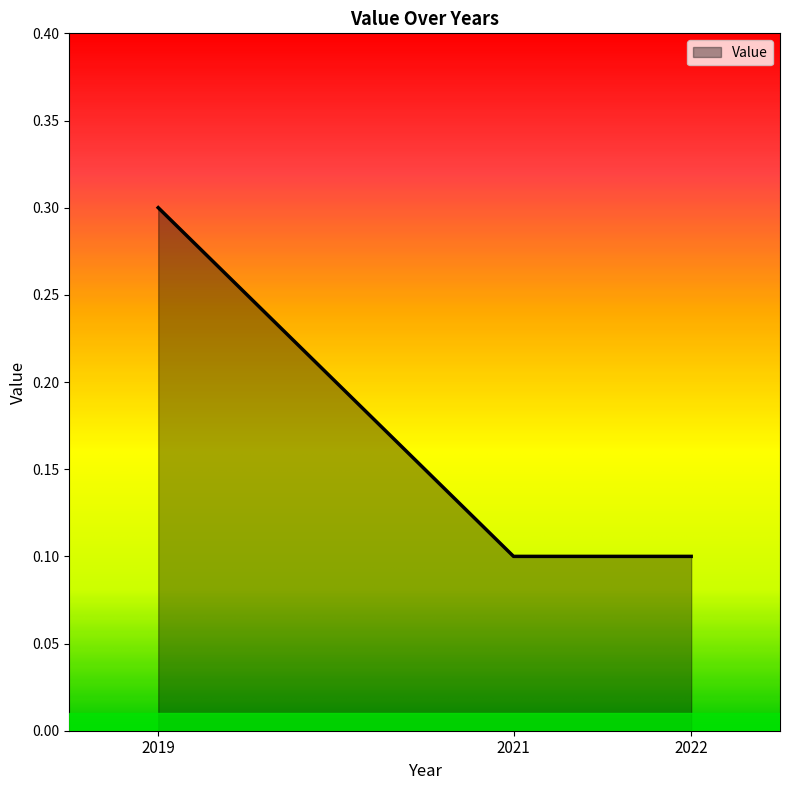

What is the greatest value displayed?

0.3